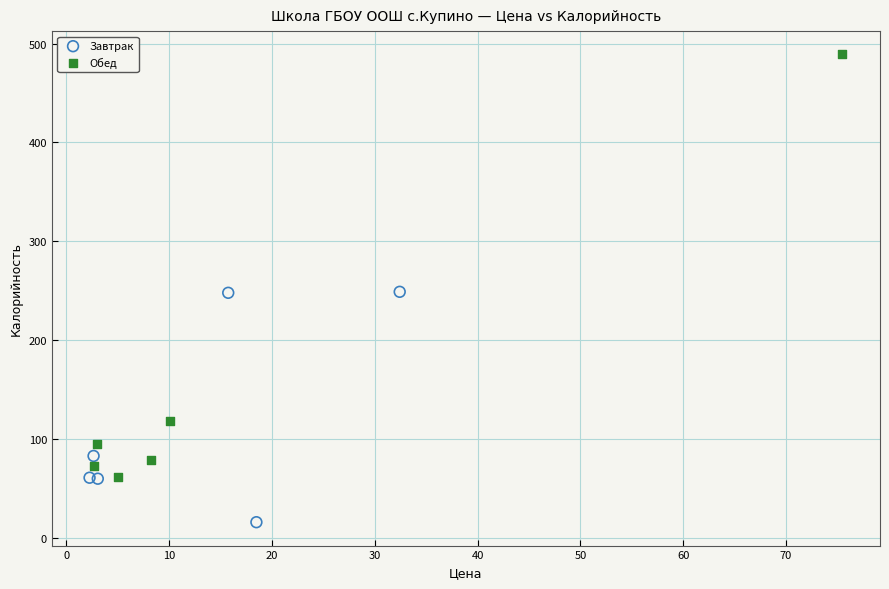

Which series contains the highest Y value?

Обед